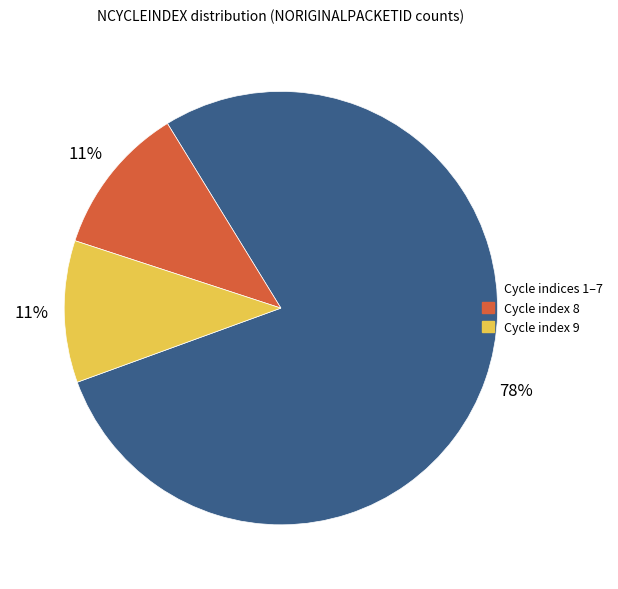

How many slices are in this pie chart?

3